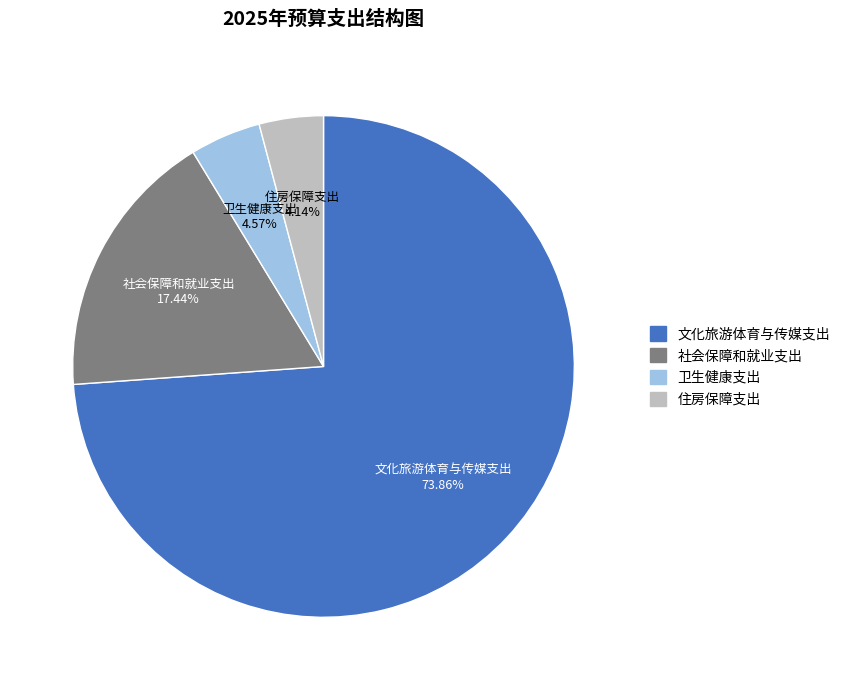

Which slice is the largest?

文化旅游体育与传媒支出